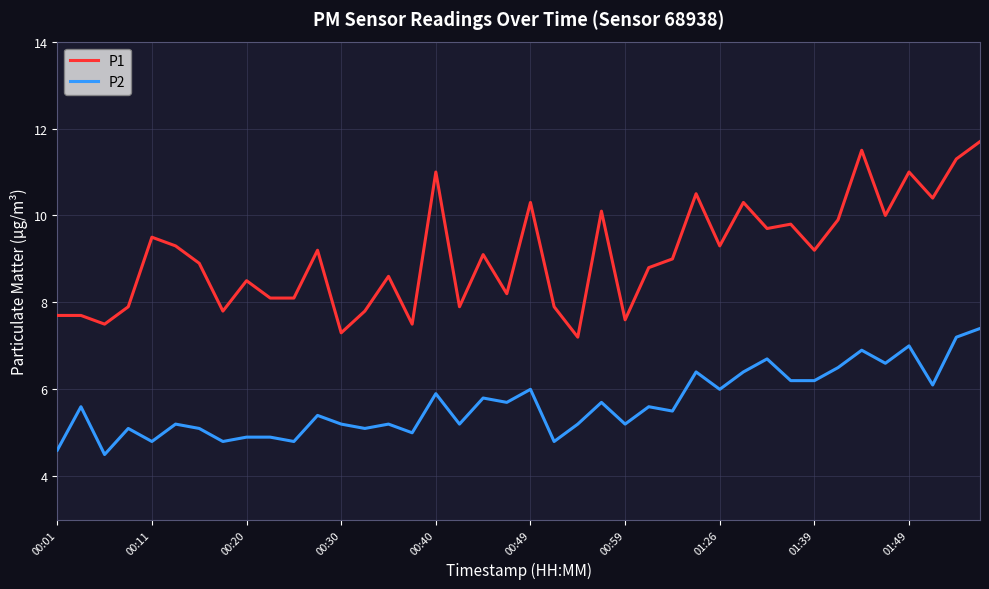

Rank the series by their average value, from highest to lowest.

P1, P2